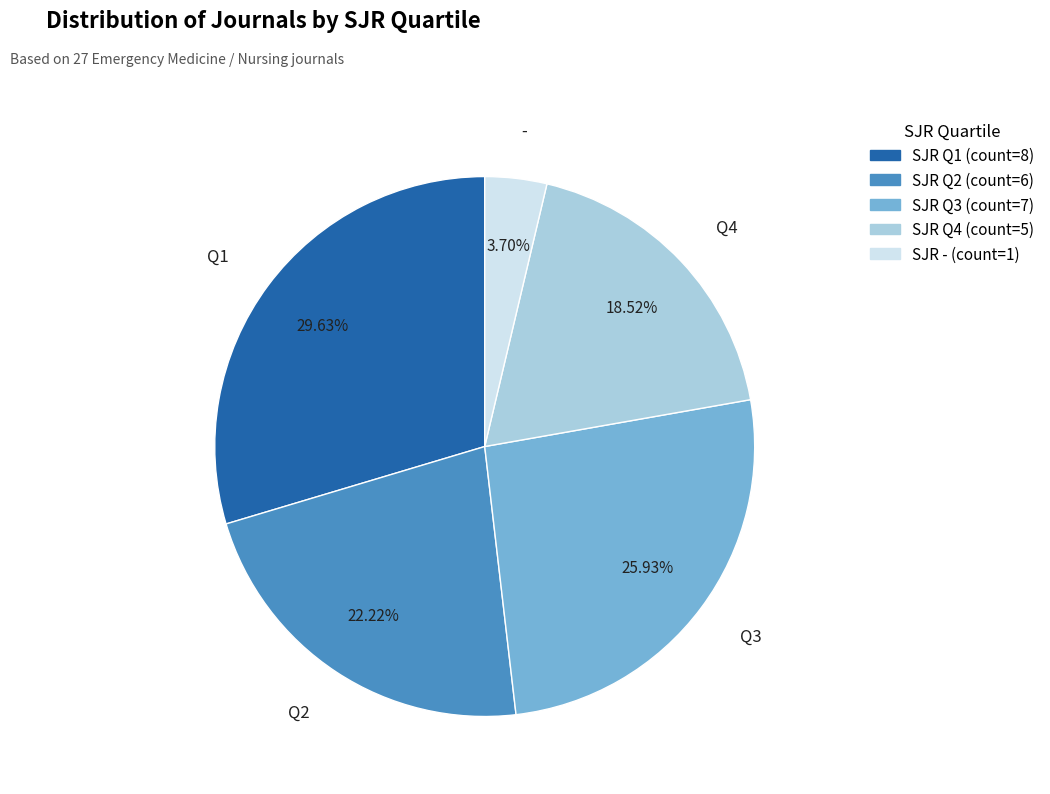

Is there a majority slice in this chart?

No